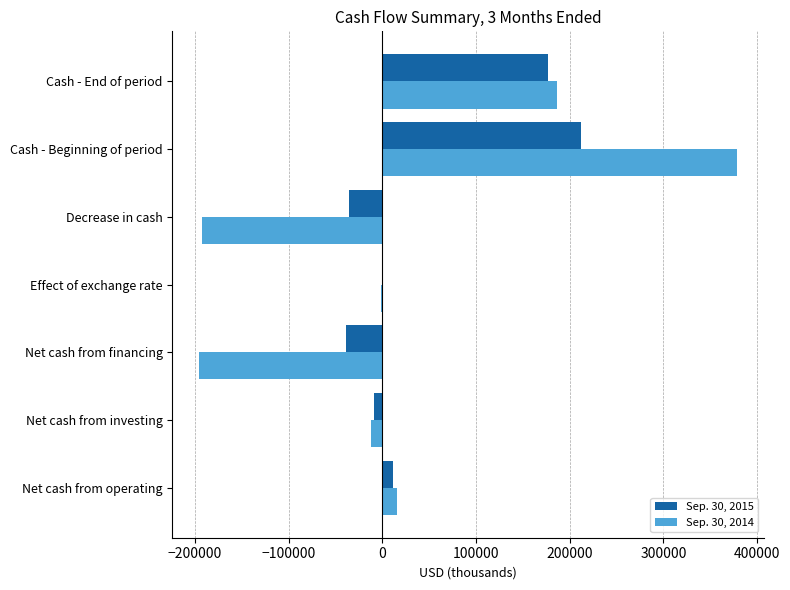

What is the highest value of the Sep. 30, 2015 series?

212279